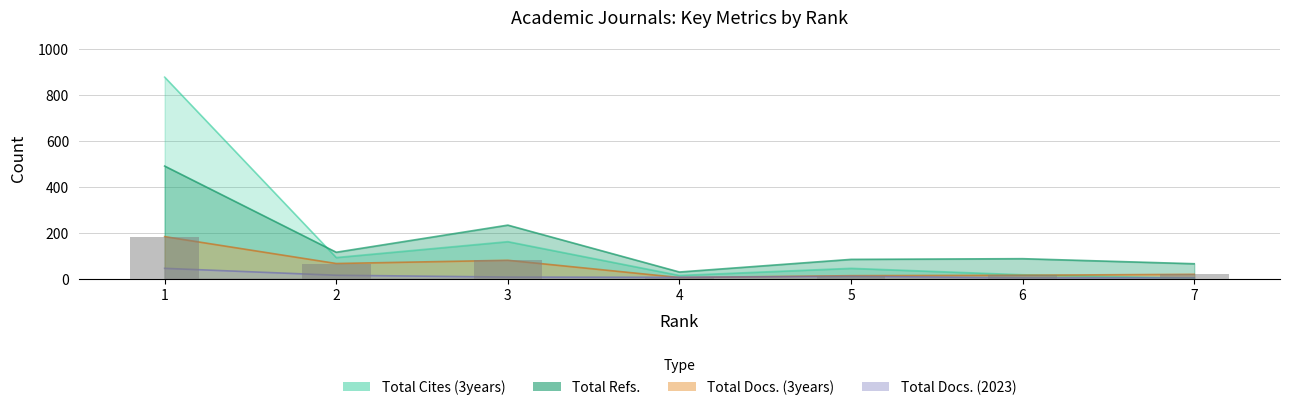

The value of Total Docs. (3years) at 6 is 6. True or false?

False